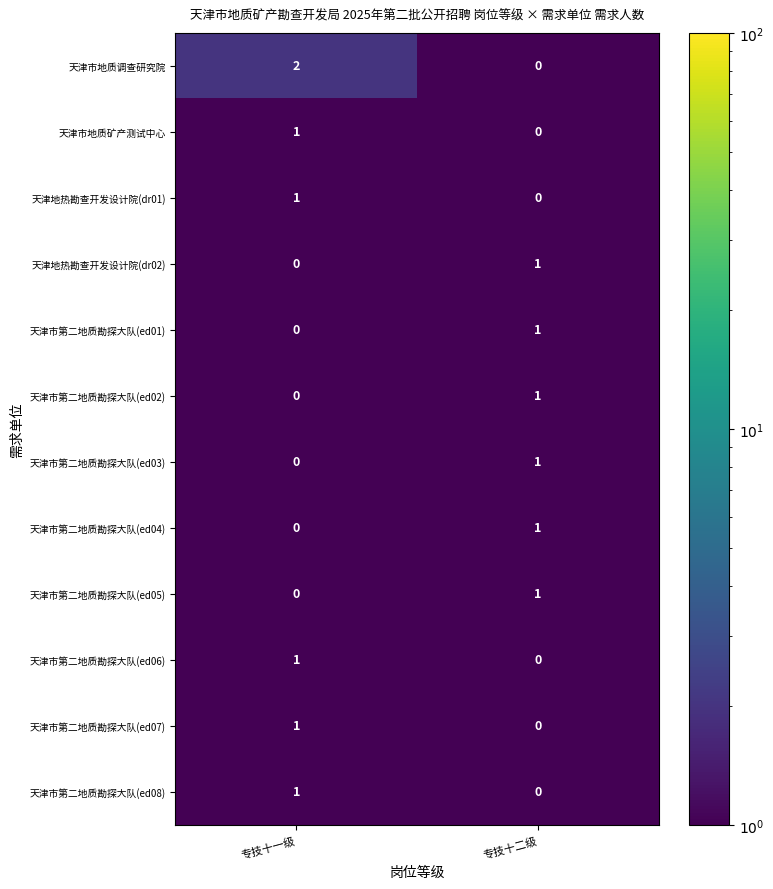

Is it true that 天津市地质调查研究院 equals 2 at 专技十一级?

True